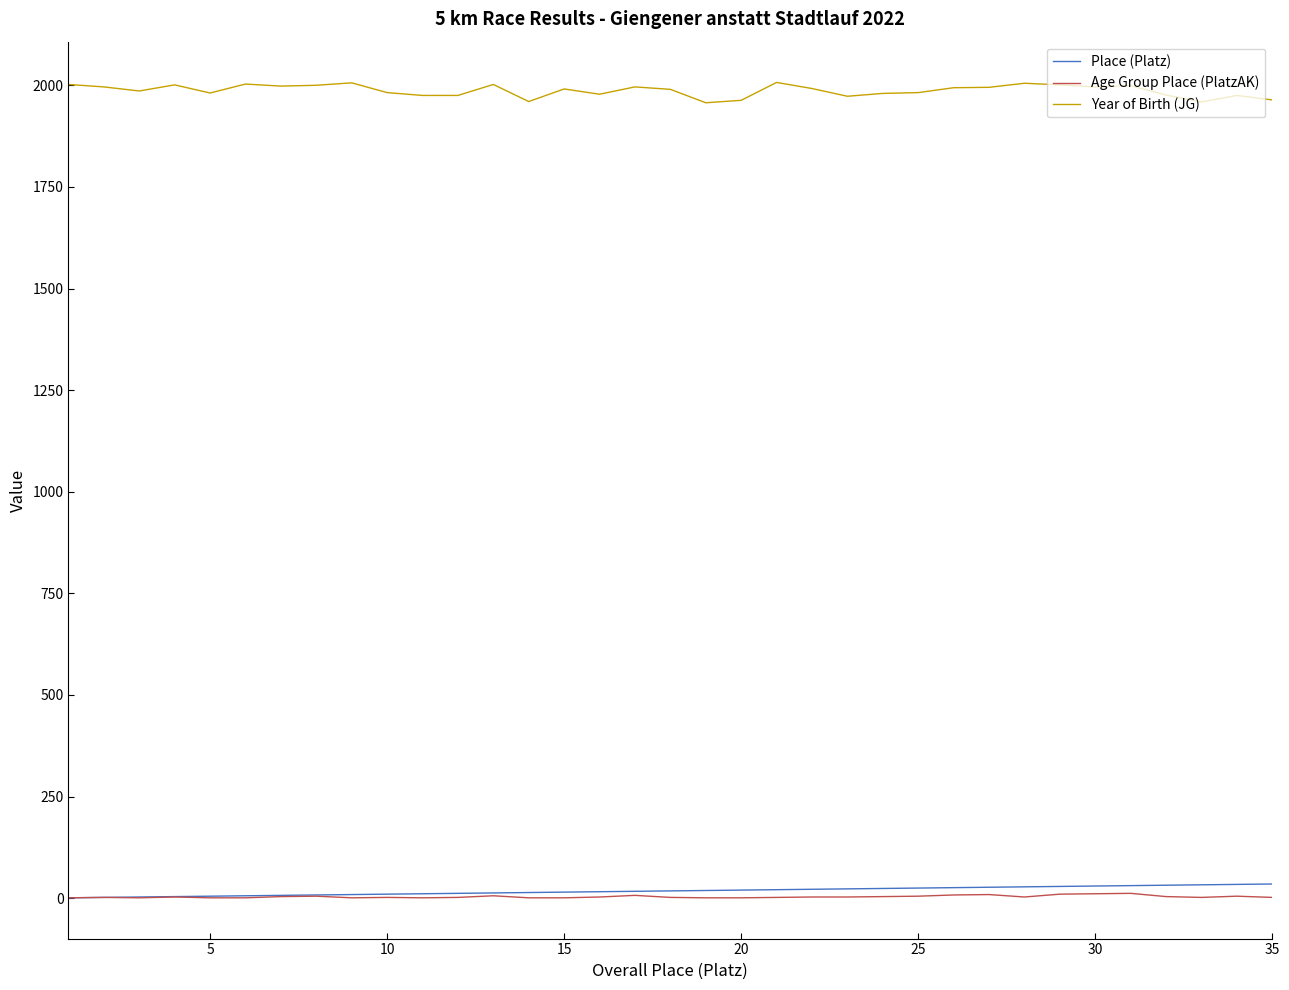

What is the lowest value of the Year of Birth (JG) series?

1957